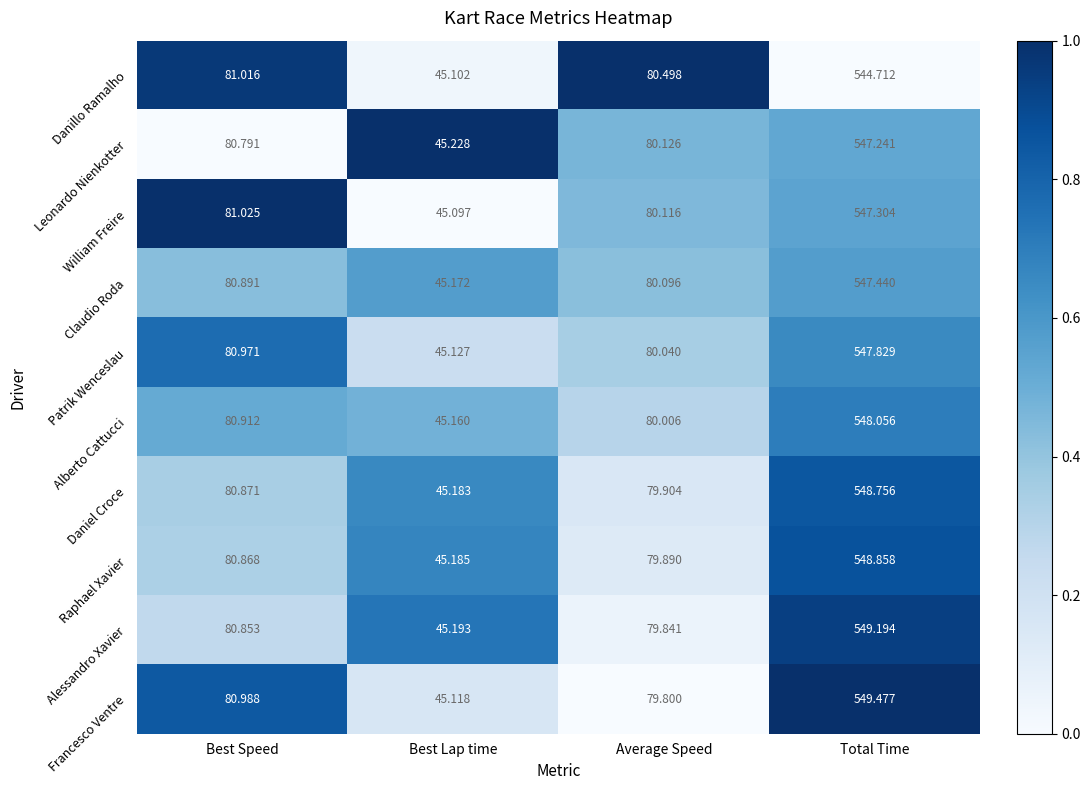

Where does the Patrik Wenceslau series first go above 80?

Best Speed